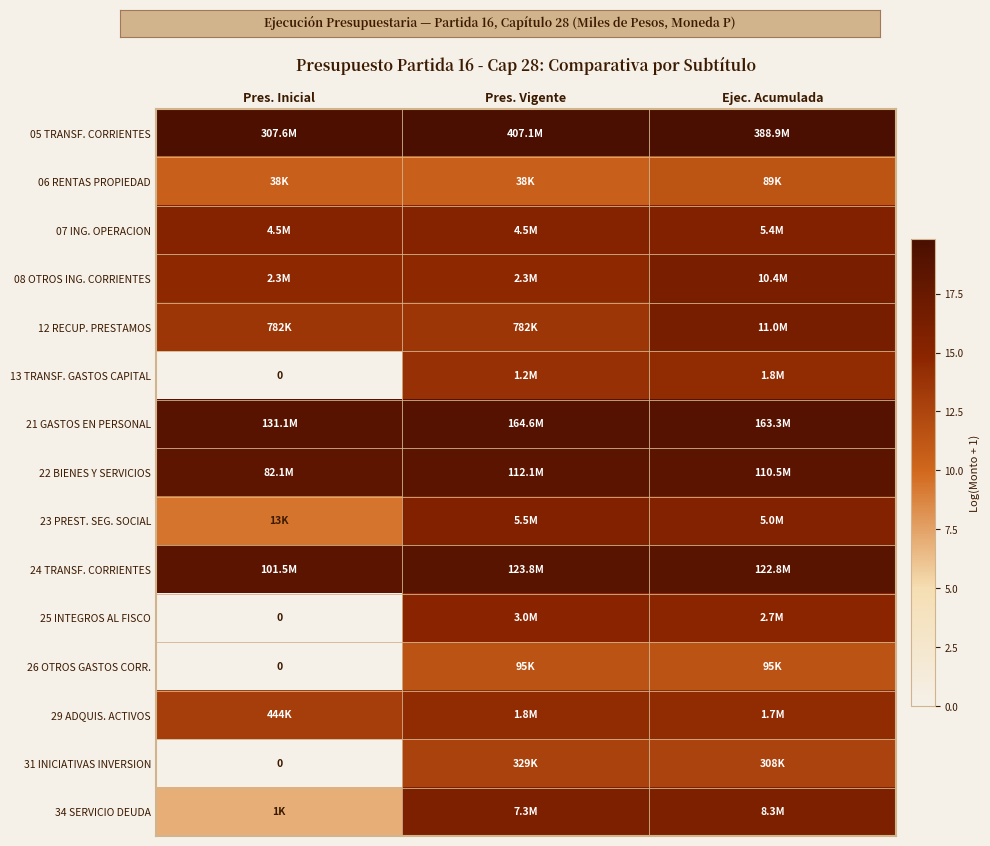

What is the sum of the 05 TRANSF. CORRIENTES values at Ejec. Acumulada and Pres. Vigente?

39.6